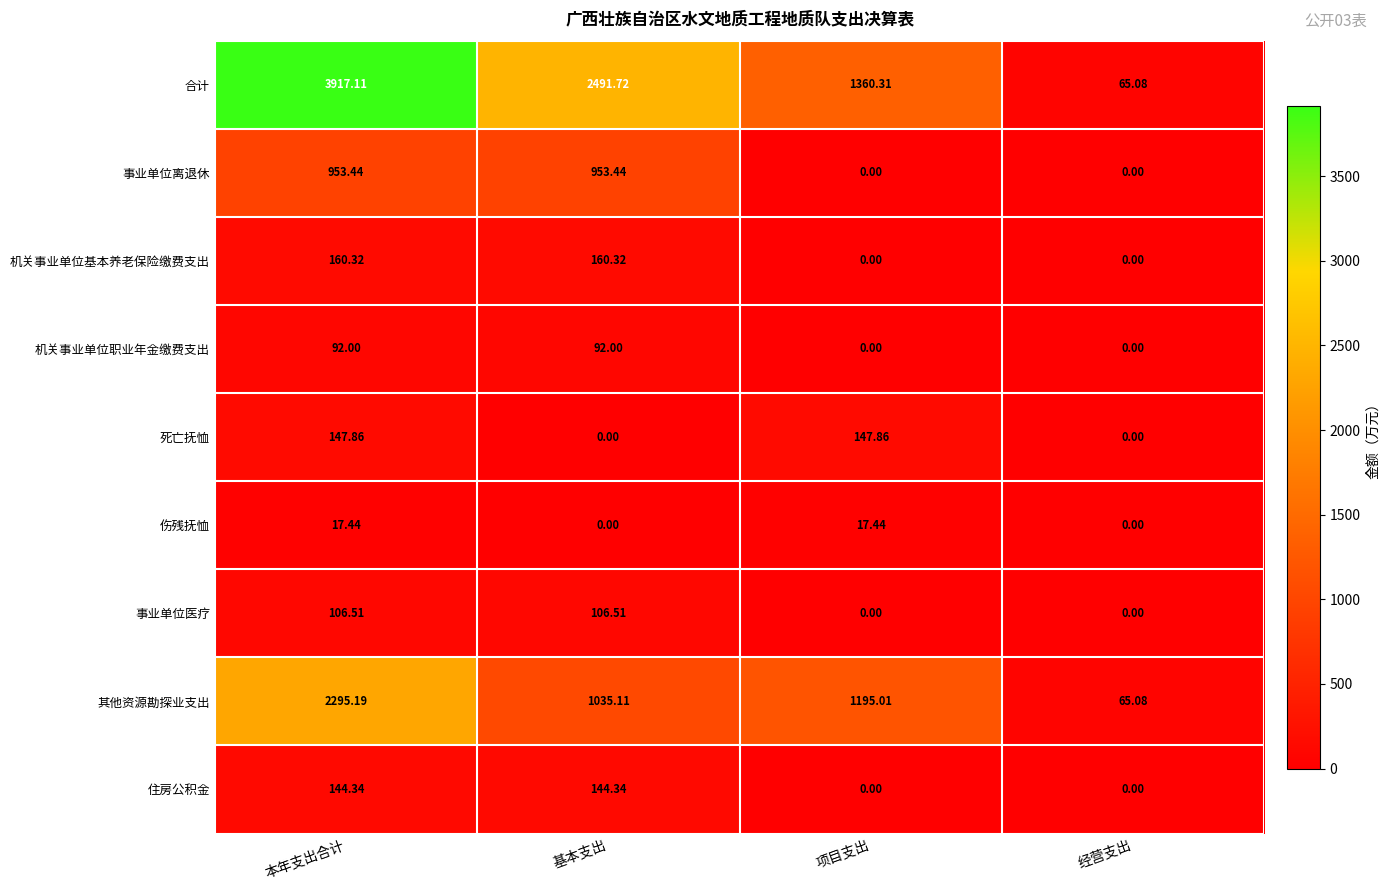

How many distinct data groups are displayed?

9